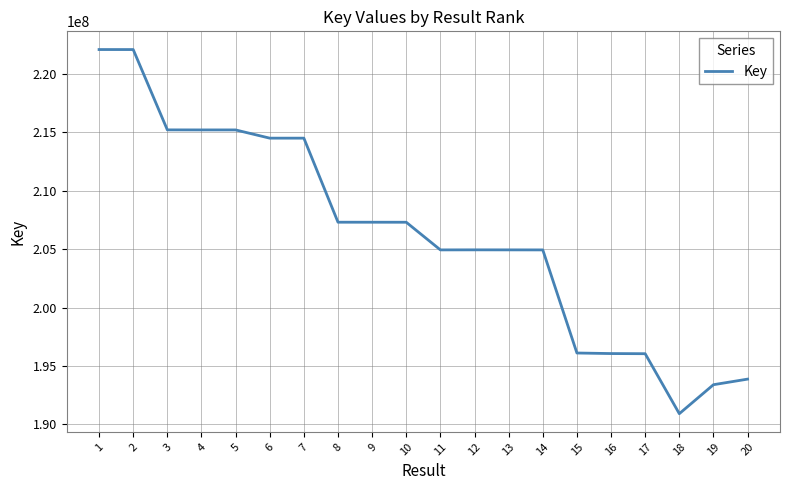

Which label corresponds to the smallest value in the chart?

18